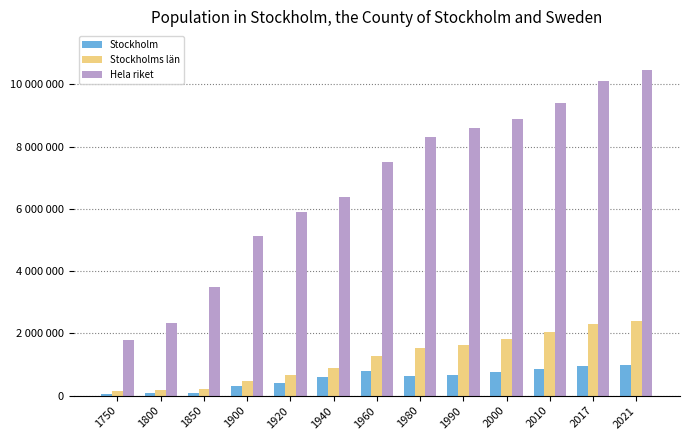

What is the difference between the maximum and minimum values in the Stockholms län series?

2263040